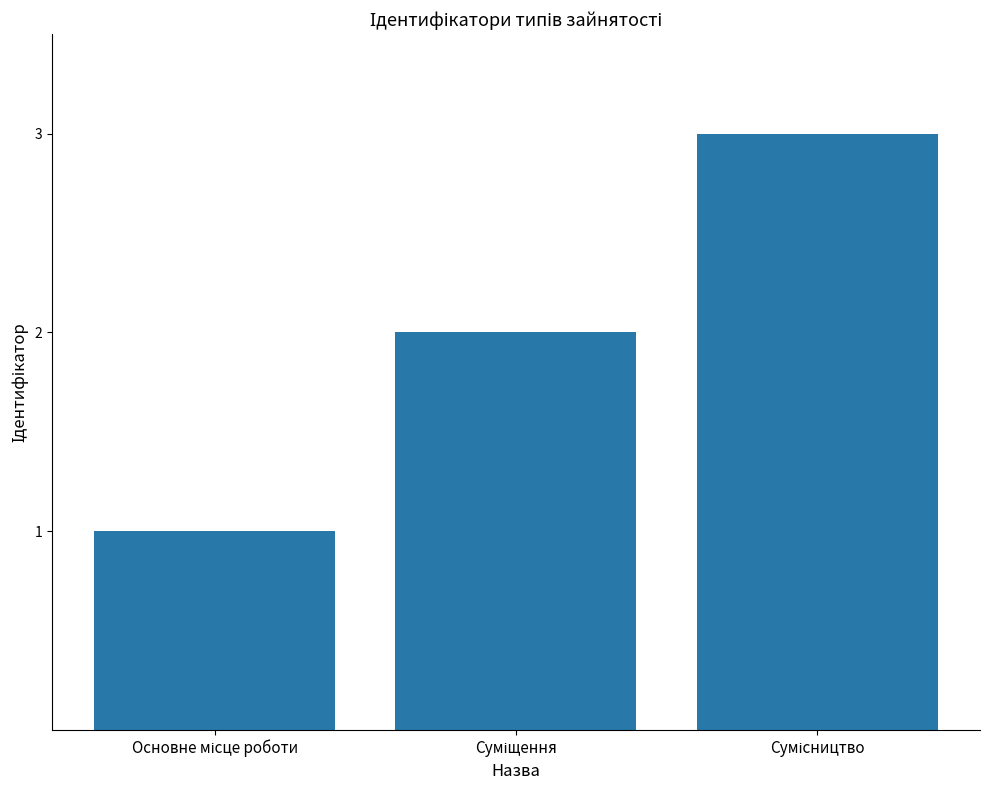

What is the maximum value shown in the chart?

3